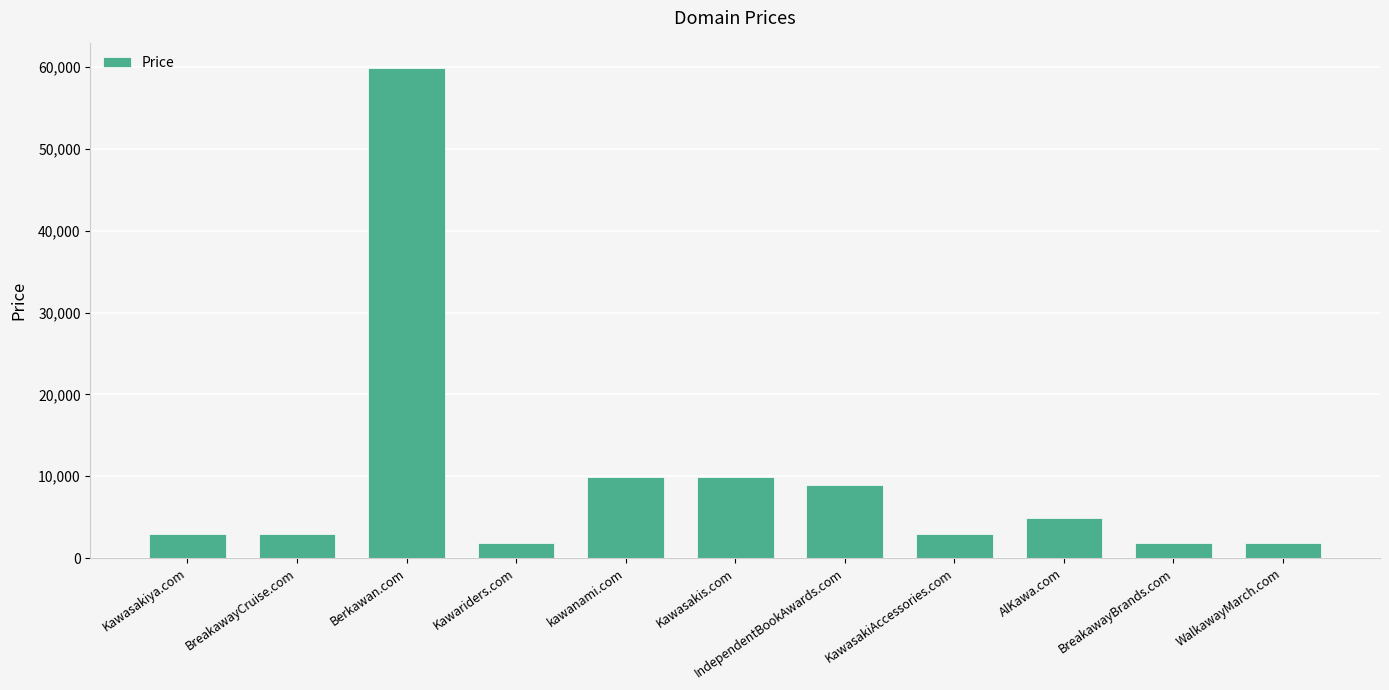

What is the smallest value displayed?

1888